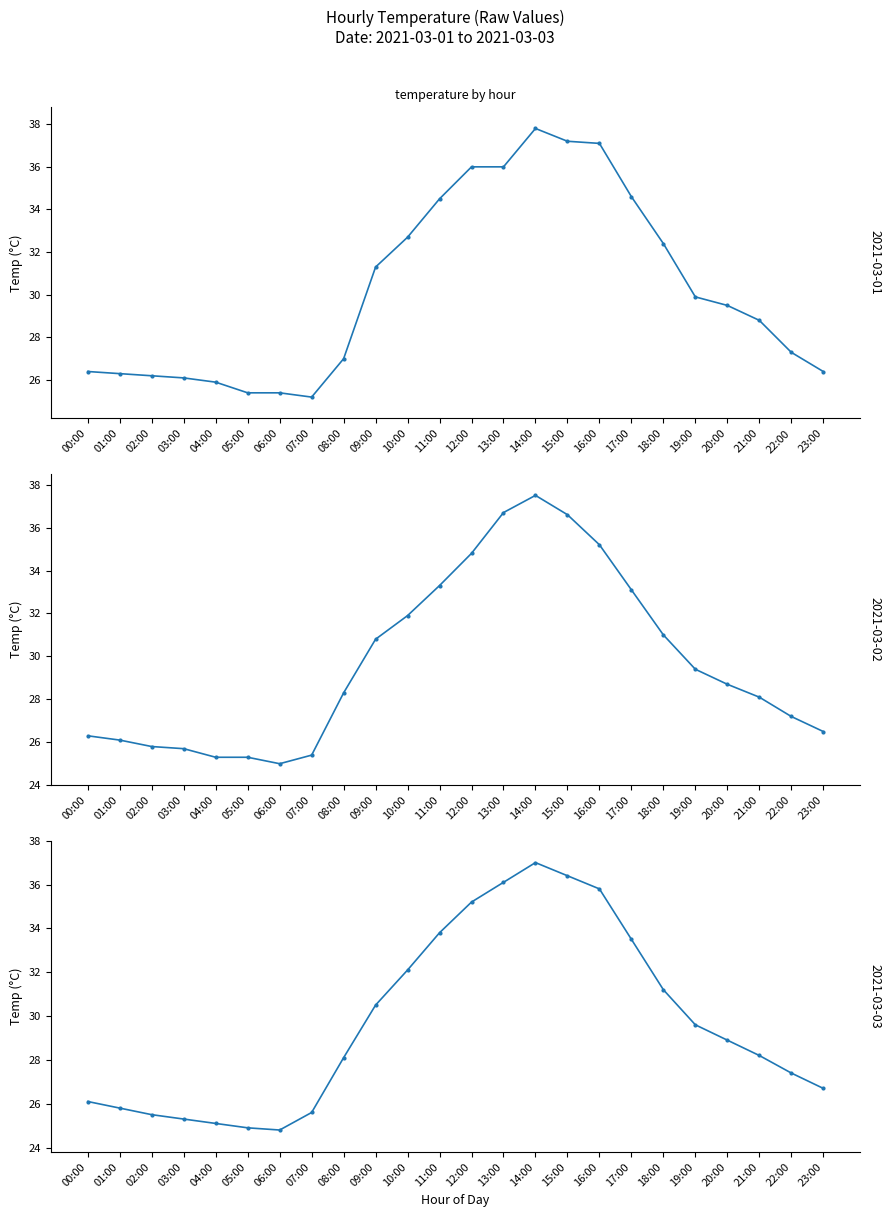

What is the sum of all 2021-03-01 values?

725.4